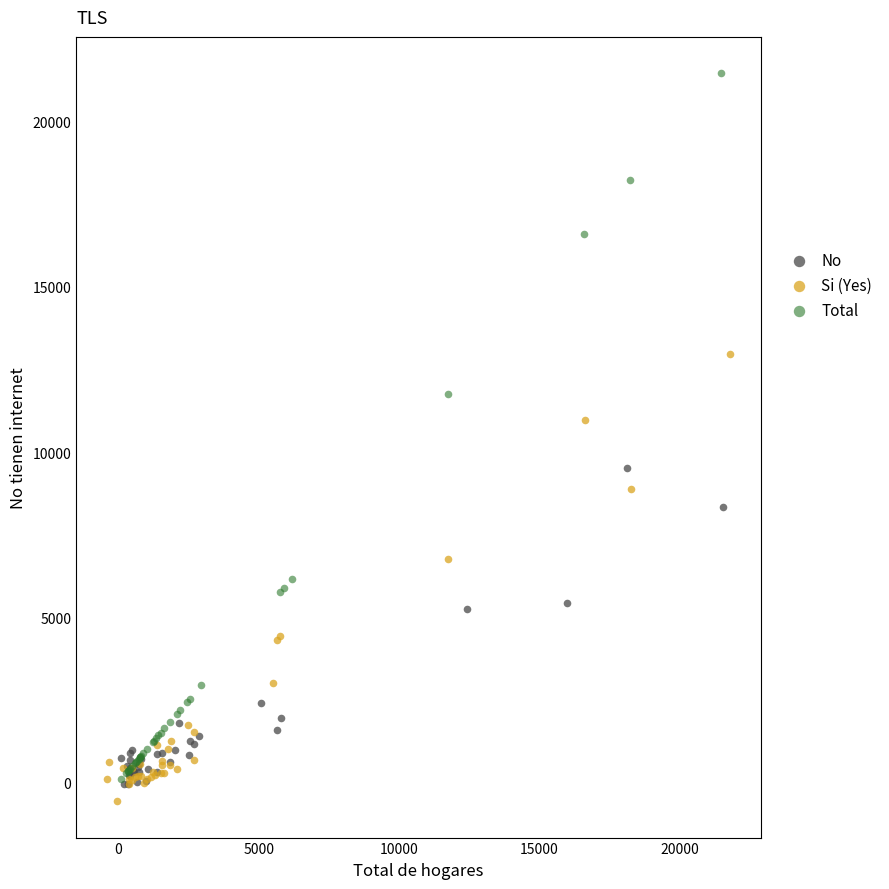

Which series contains the highest Y value?

Total